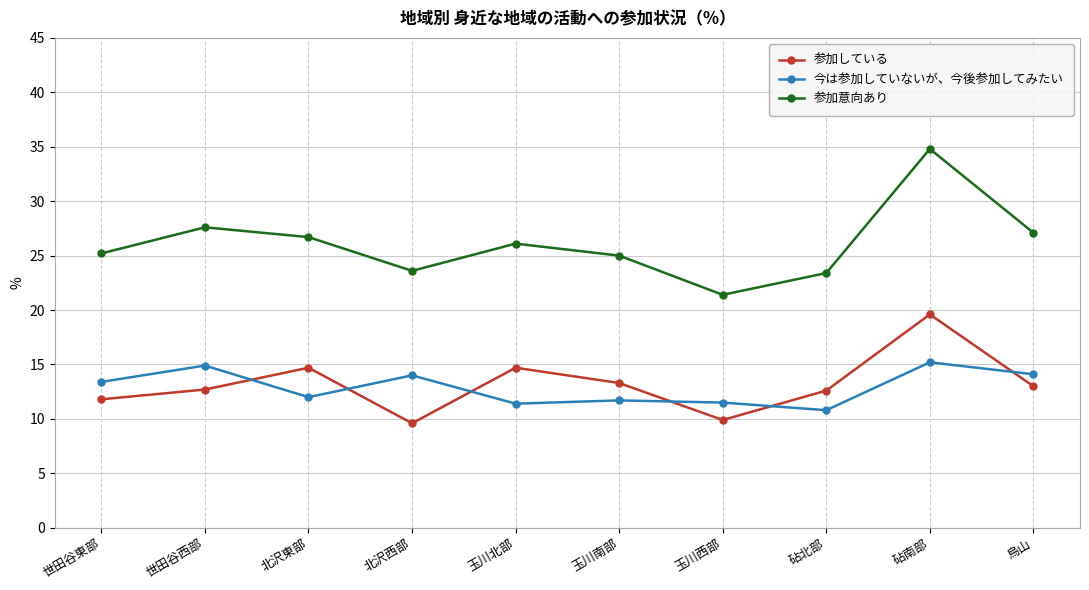

Which series has the widest spread of values?

参加意向あり